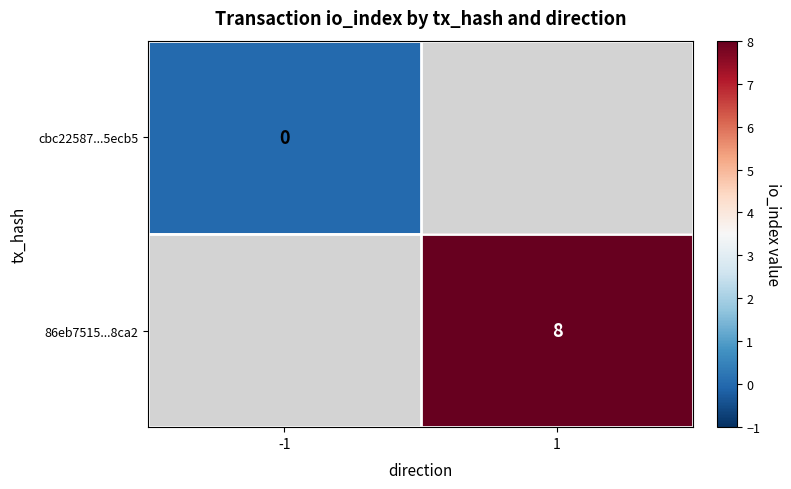

True or false: 86eb7515...8ca2 has a value of 8 at 1.

True